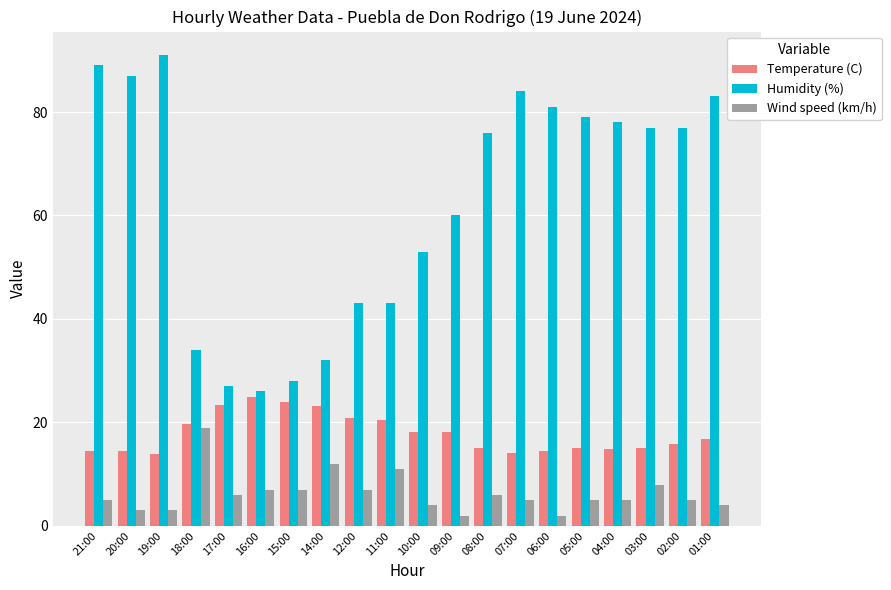

Rank the series at 11:00 from lowest to highest value.

Wind speed (km/h), Temperature (C), Humidity (%)